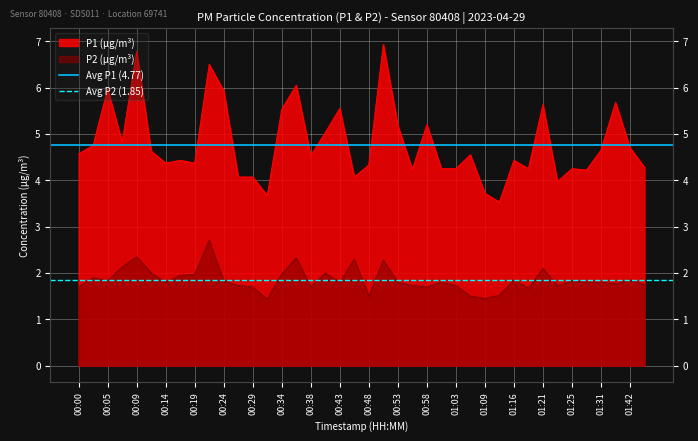

Between 00:00 and 00:05, which series saw the biggest shift?

Avg P1 (4.77)